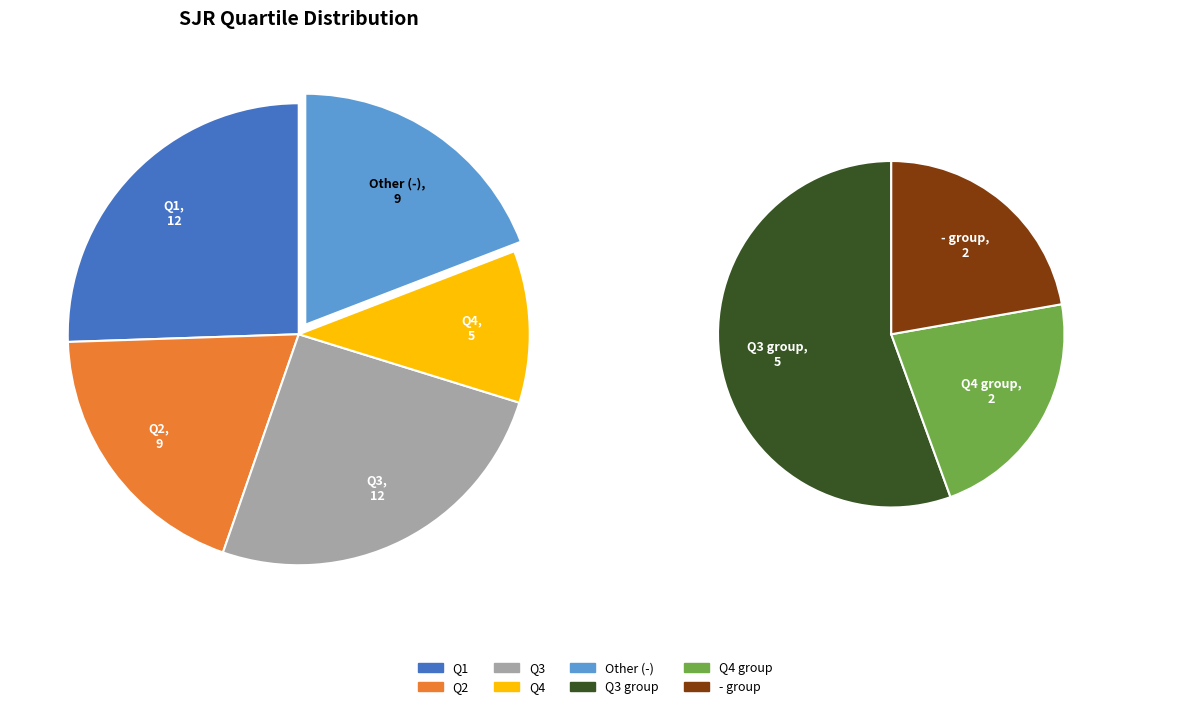

Does Other (-) represent more than half of the total?

No